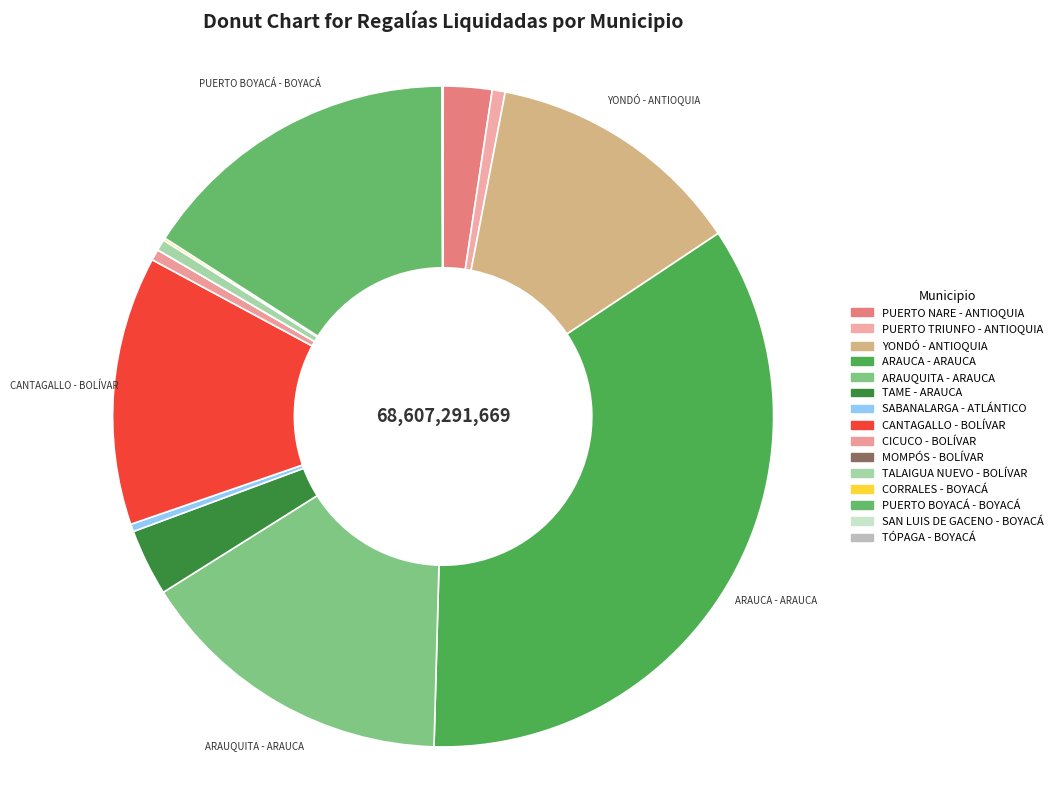

What portion of the pie excludes TÓPAGA - BOYACÁ?

100.0%